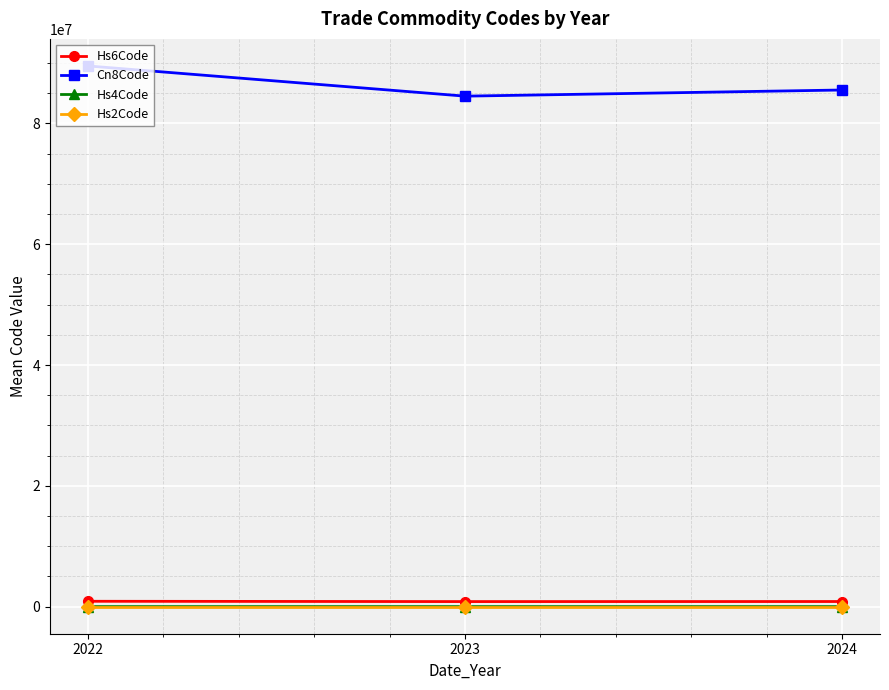

How many data points in Hs6Code are less than 855393?

1